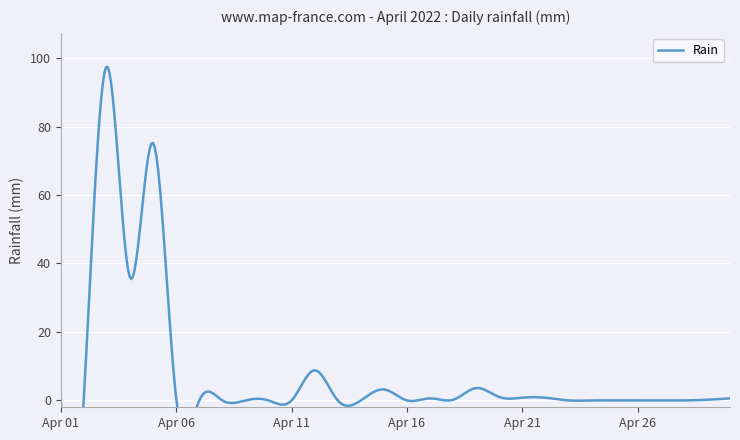

List the labels in order of value, smallest first.

2022-04-07, 2022-04-08, 2022-04-09, 2022-04-10, 2022-04-11, 2022-04-13, 2022-04-14, 2022-04-16, 2022-04-23, 2022-04-24, 2022-04-25, 2022-04-26, 2022-04-27, 2022-04-28, 2022-04-18, 2022-04-29, 2022-04-06, 2022-04-17, 2022-04-30, 2022-04-01, 2022-04-21, 2022-04-22, 2022-04-02, 2022-04-20, 2022-04-15, 2022-04-19, 2022-04-12, 2022-04-04, 2022-04-05, 2022-04-03